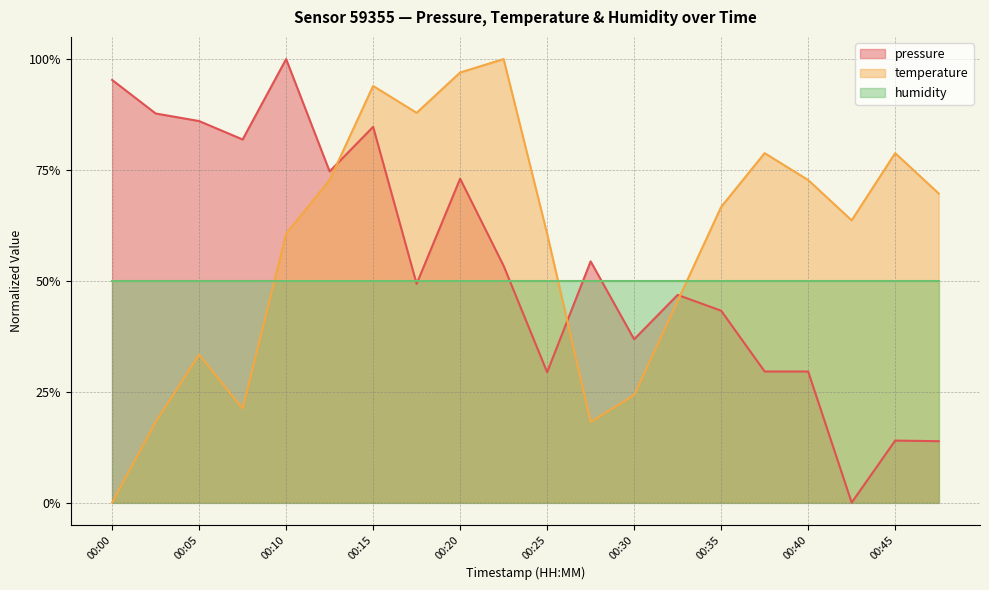

Between which two adjacent categories do temperature and pressure first intersect?

00:13 and 00:15